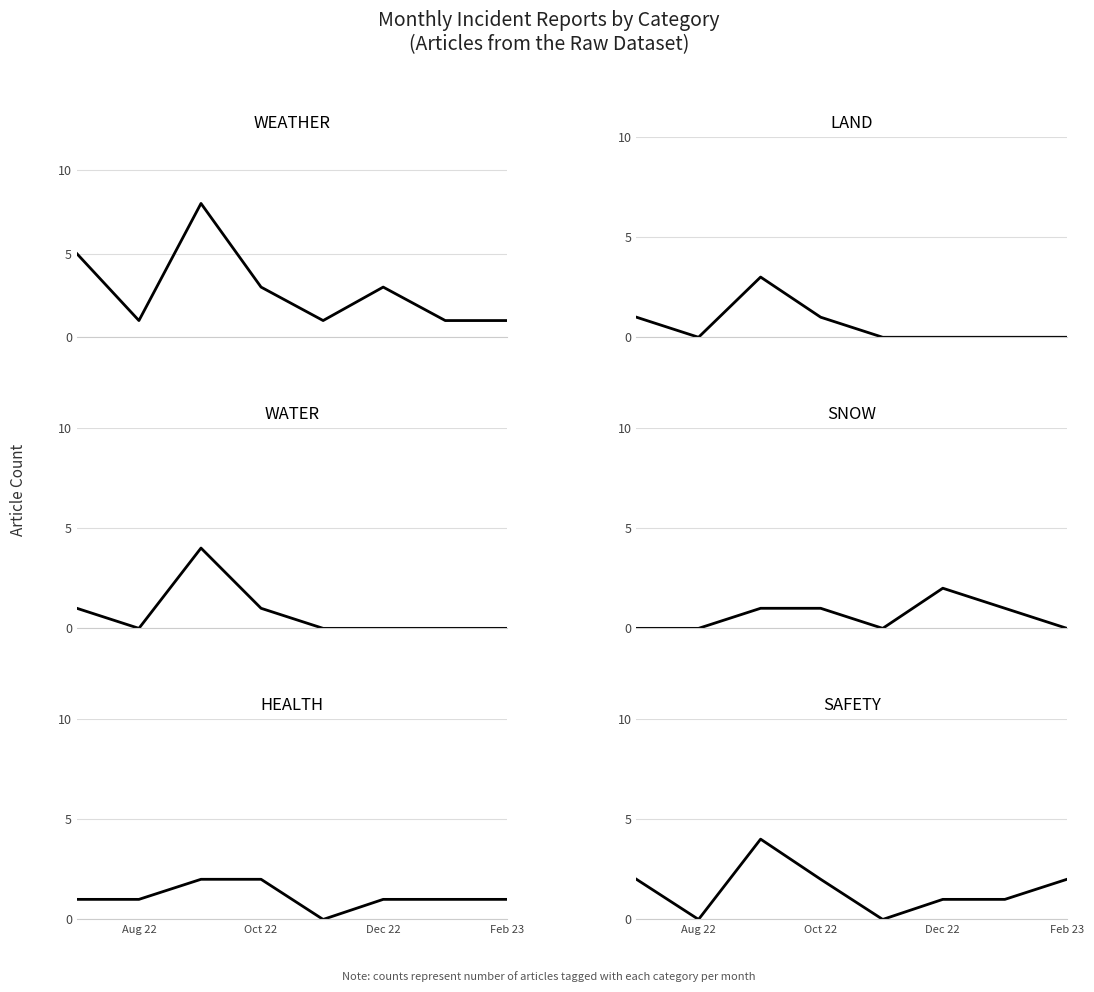

In WEATHER, how many points are higher than both neighbors (excluding endpoints)?

2